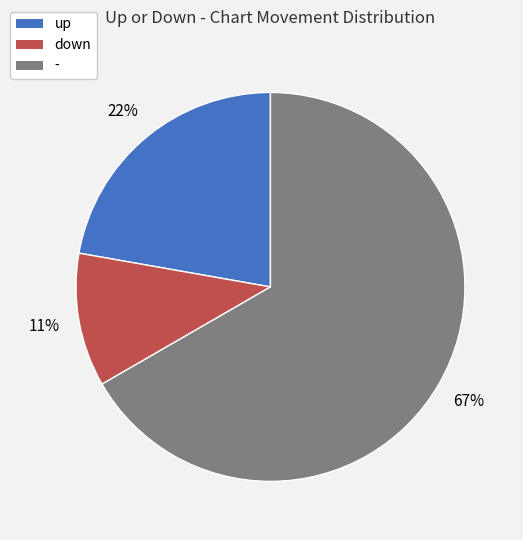

Is the sum of down and - greater than half?

Yes